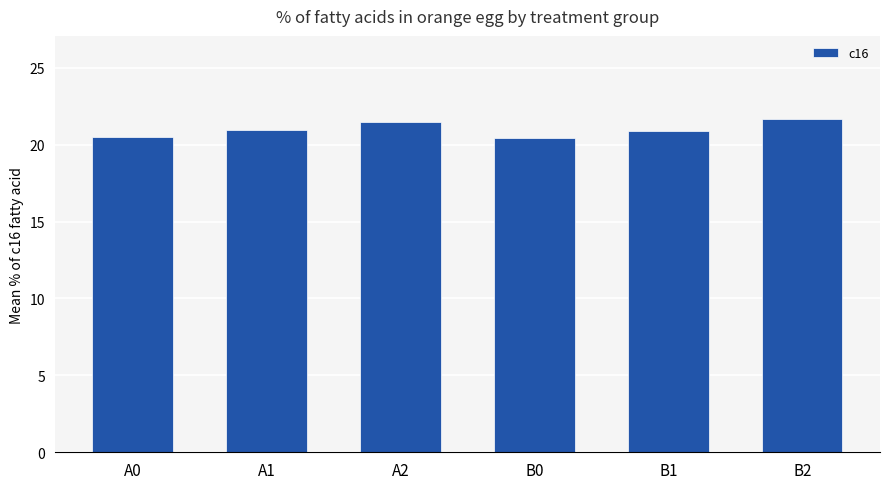

Does the chart contain stacked bars?

No